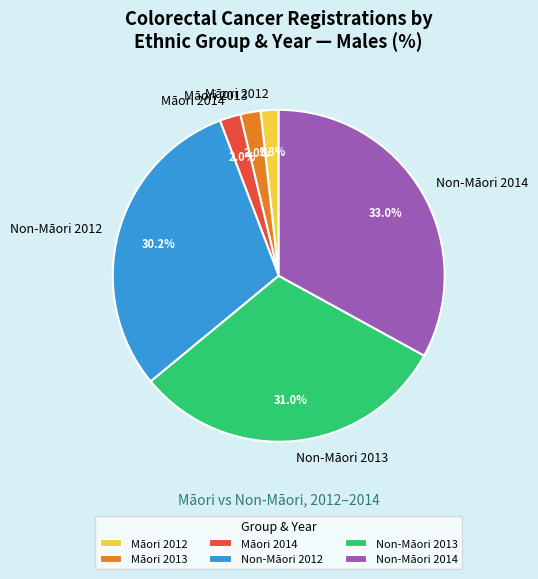

Do Non-Māori 2013 and Māori 2013 together represent more than half of the pie?

No